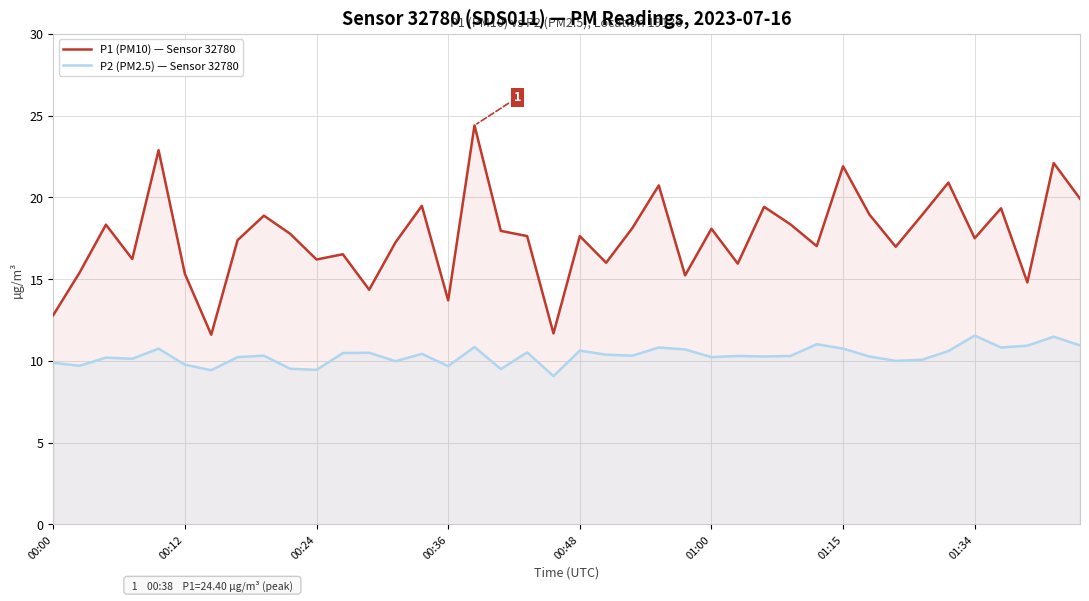

List the series in order of their peak value, lowest first.

P2 (PM2.5) — Sensor 32780, P1 (PM10) — Sensor 32780